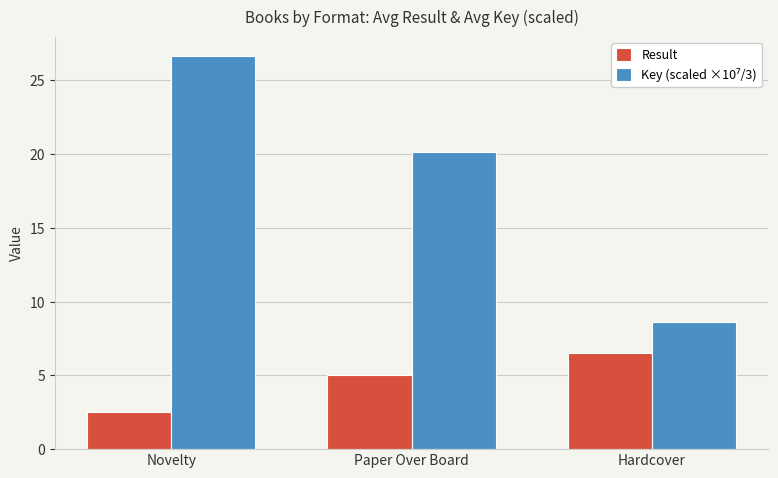

What is the minimum value shown in the chart?

2.5